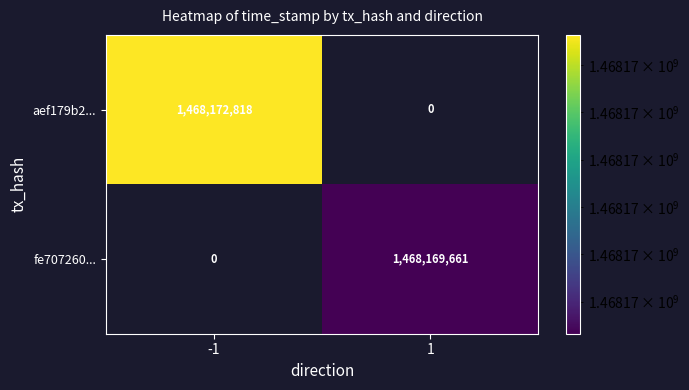

What is the sum of the aef179b2... values at 1 and -1?

1468172818